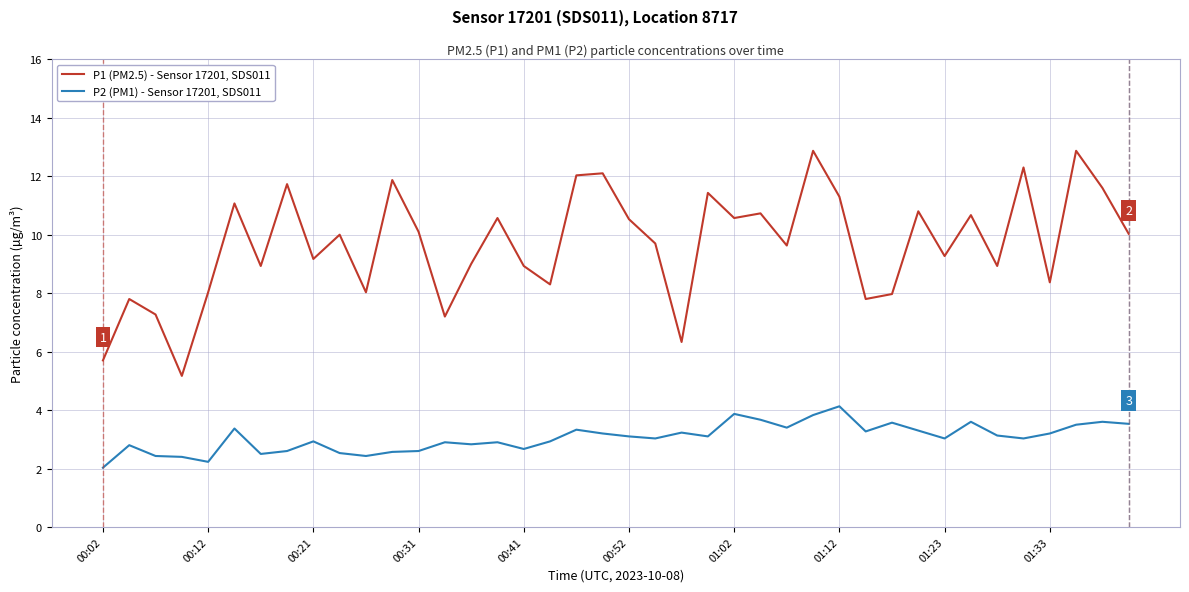

True or false: P1 (PM2.5) - Sensor 17201, SDS011 and P2 (PM1) - Sensor 17201, SDS011 cross at least once.

False